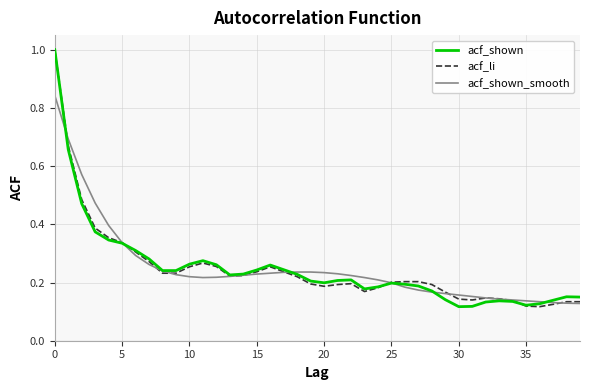

Where is acf_li nearest to the value 0?

36